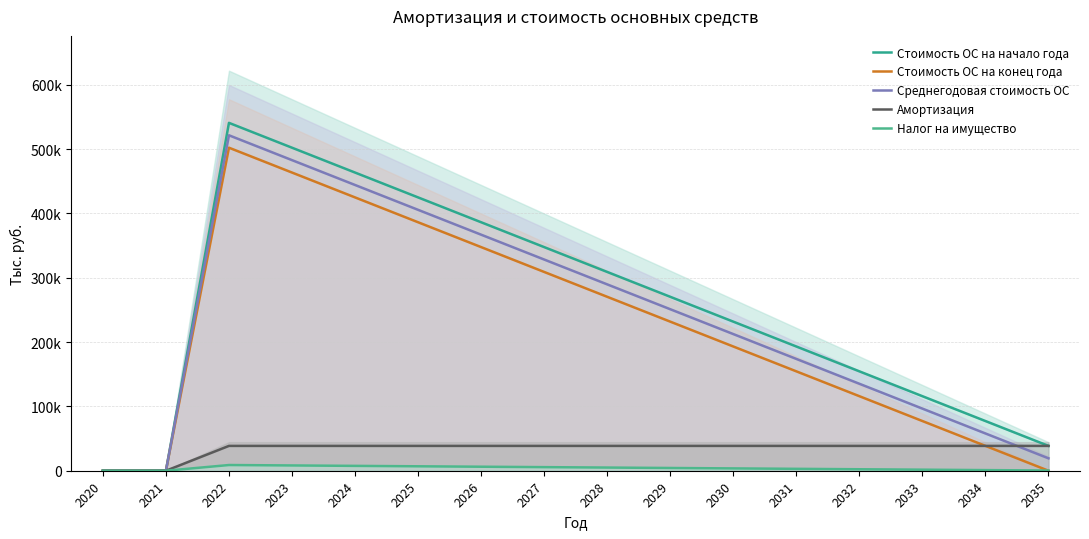

What is the sum of the Амортизация values at 2034 and 2025?

77270.8